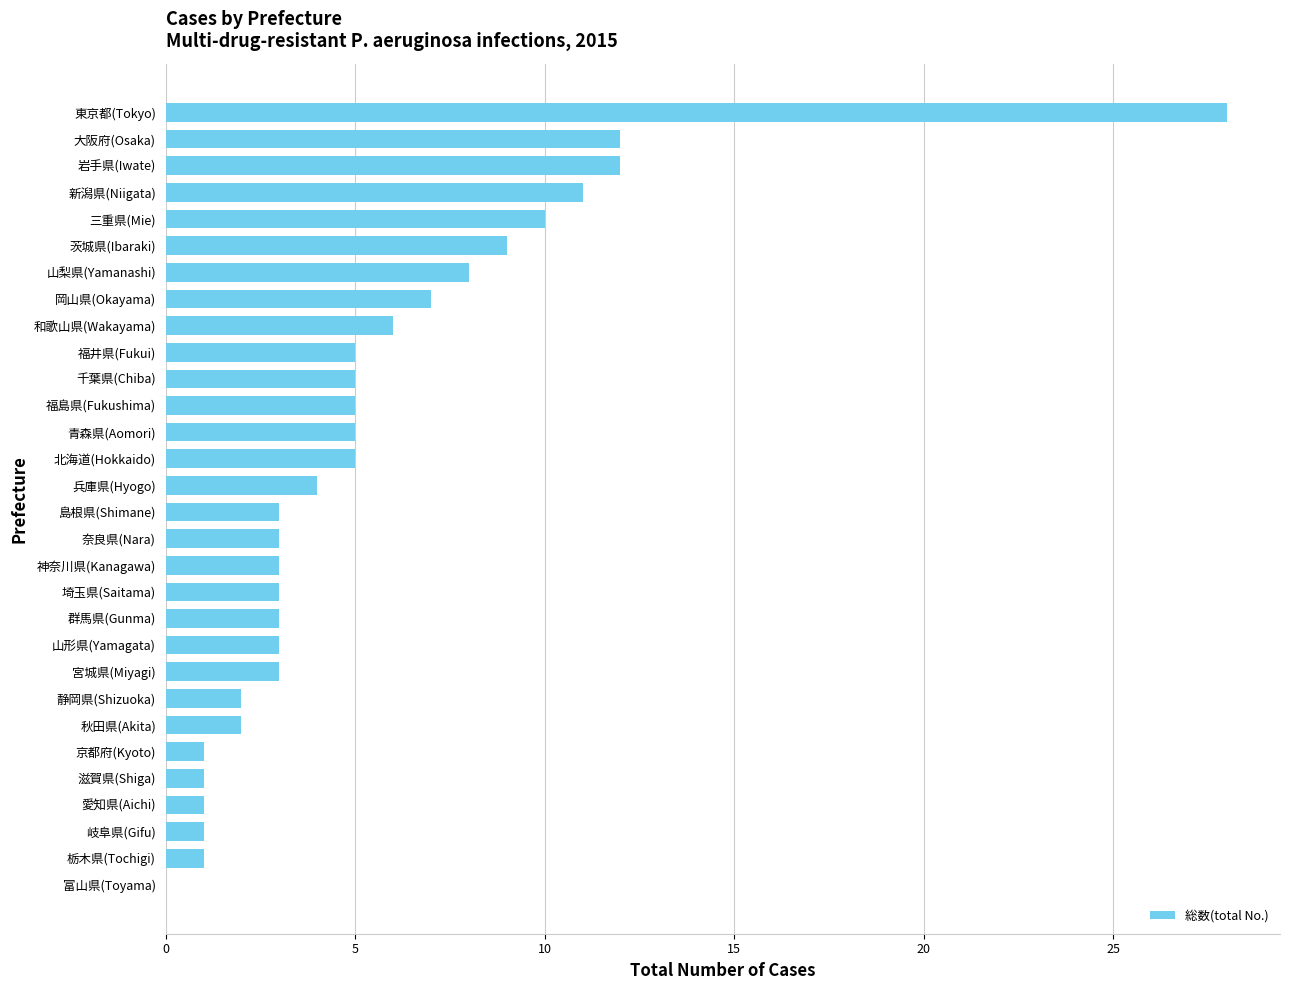

How many series are shown in this chart?

1